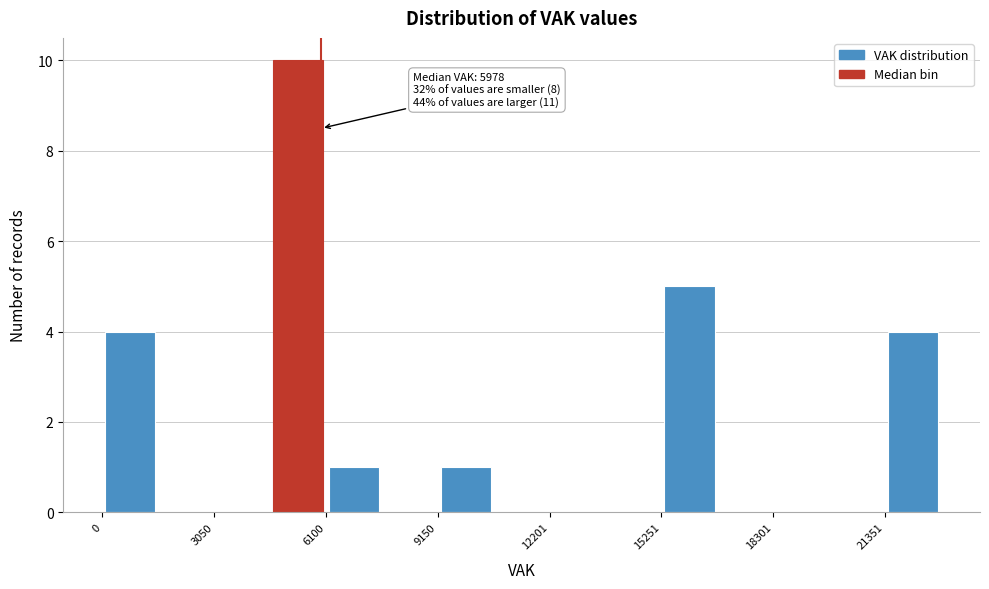

Around what value on the x-axis is the tallest bar? Give the approximate position of its centre, as read against the axis.

5500